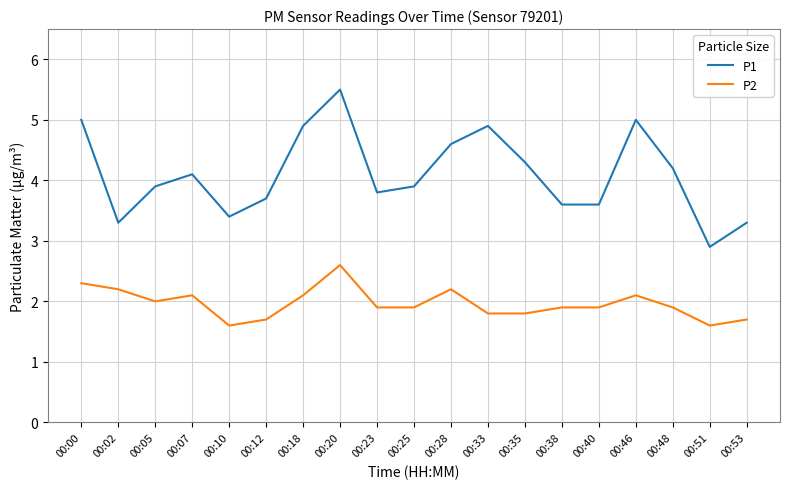

Rank the series by their average value, from highest to lowest.

P1, P2